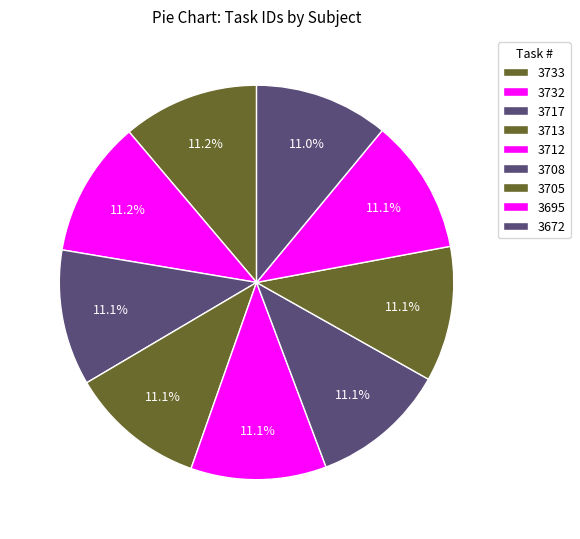

How many segments does this pie chart have?

9